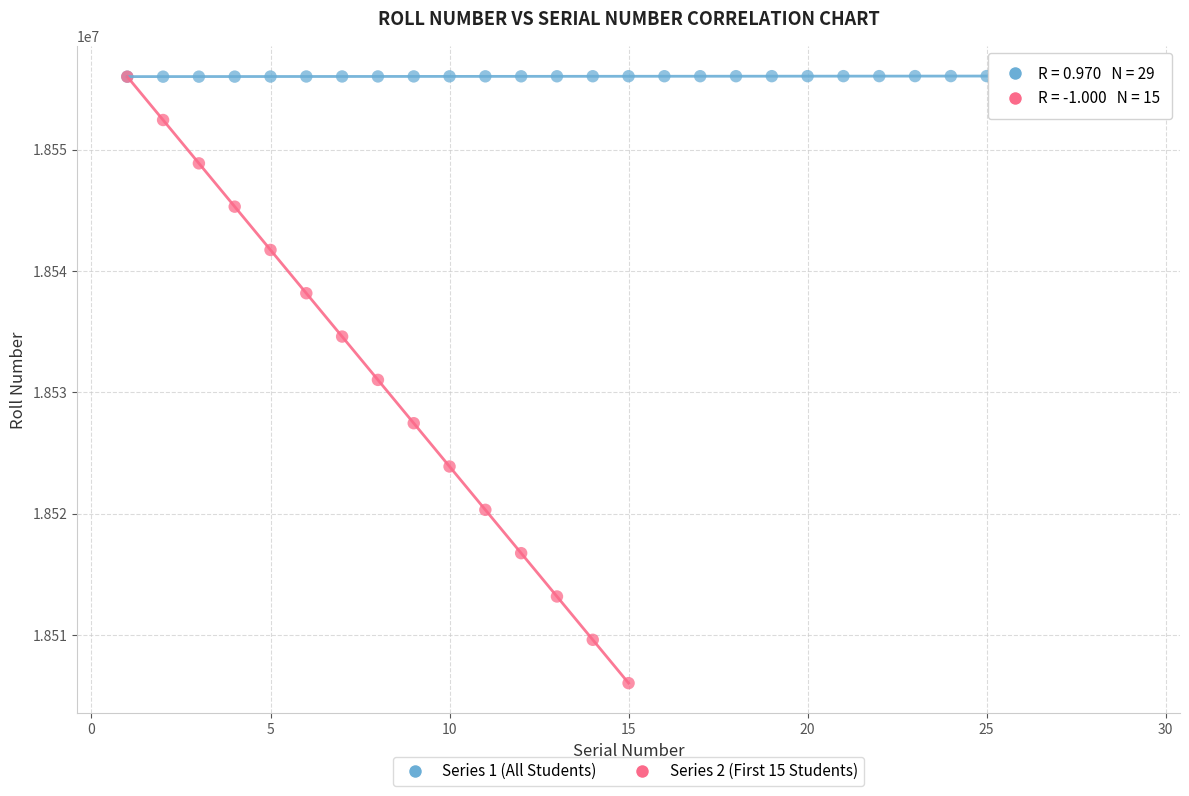

Which series has the widest spread of Y values?

Series 2 (First 15 Students)